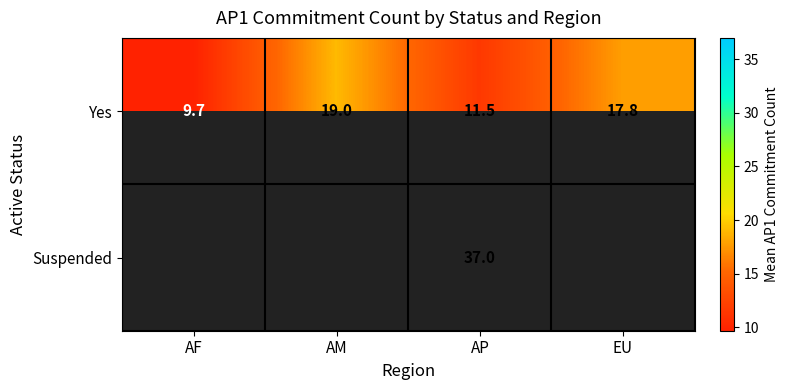

List the labels in order of Yes value, largest first.

AM, EU, AP, AF